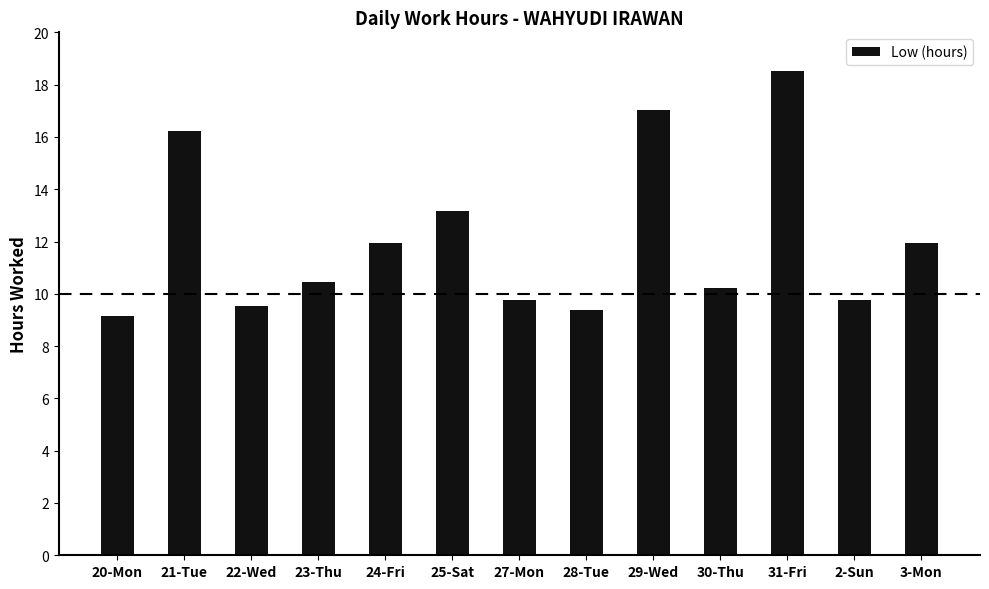

What is the label of the 10th bar from the right?

23-Thu